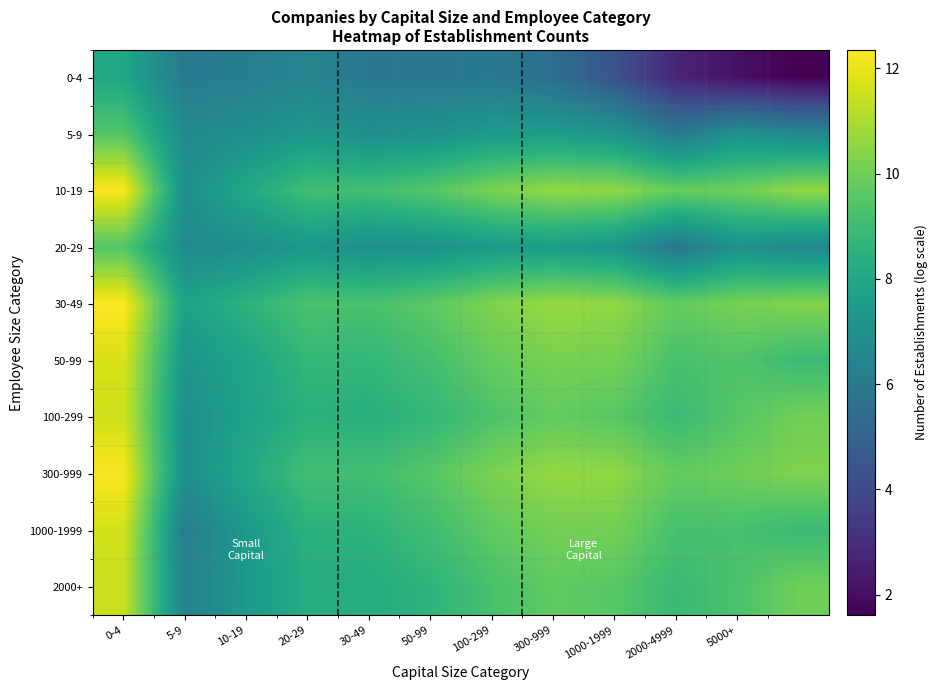

At how many categories does at least one series exceed 9?

10